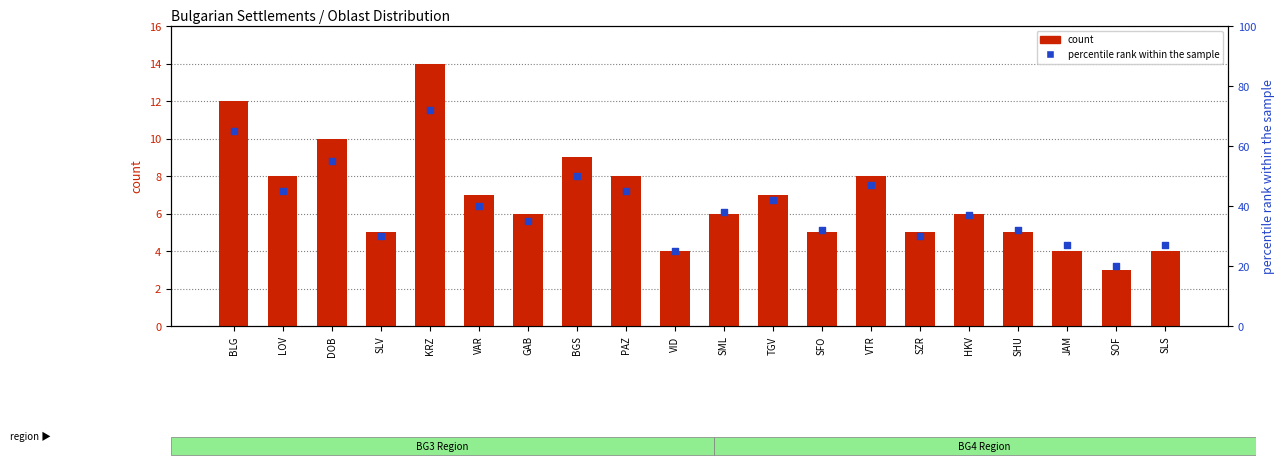

At how many categories does at least one series exceed 48?

4